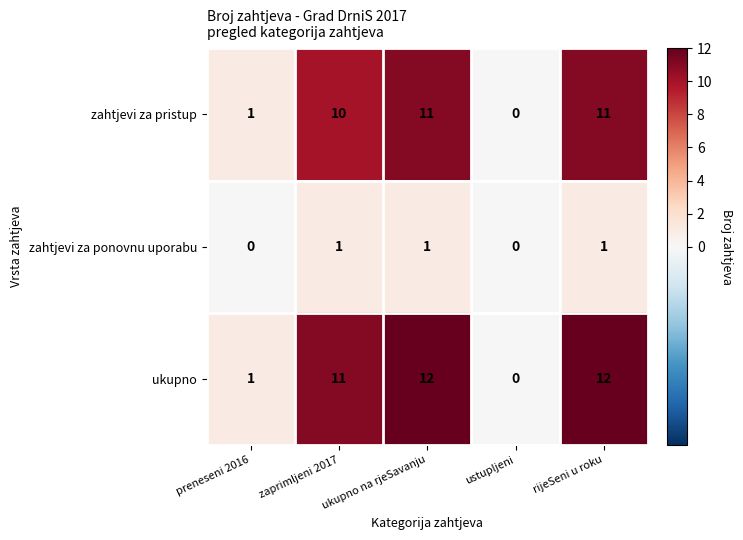

Between preneseni 2016 and rijeSeni u roku, which series saw the biggest shift?

ukupno